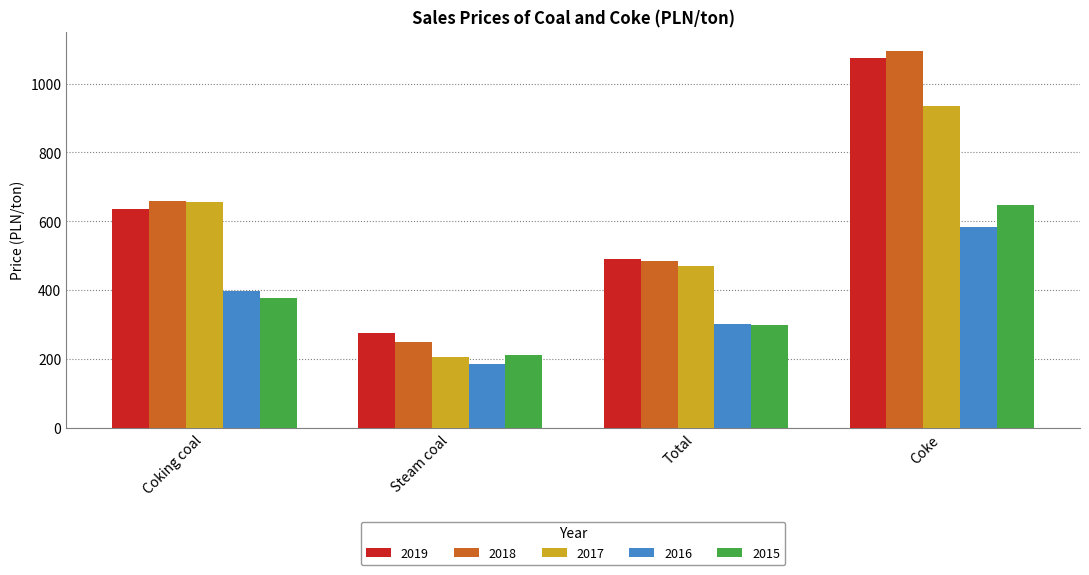

What is the greatest value displayed?

1095.4